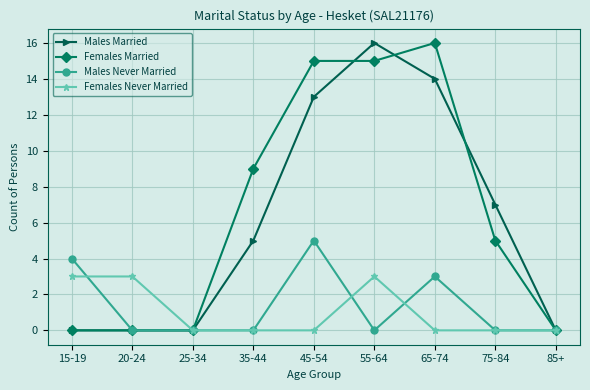

Rank the series at 45-54 from highest to lowest value.

Females Married, Males Married, Males Never Married, Females Never Married